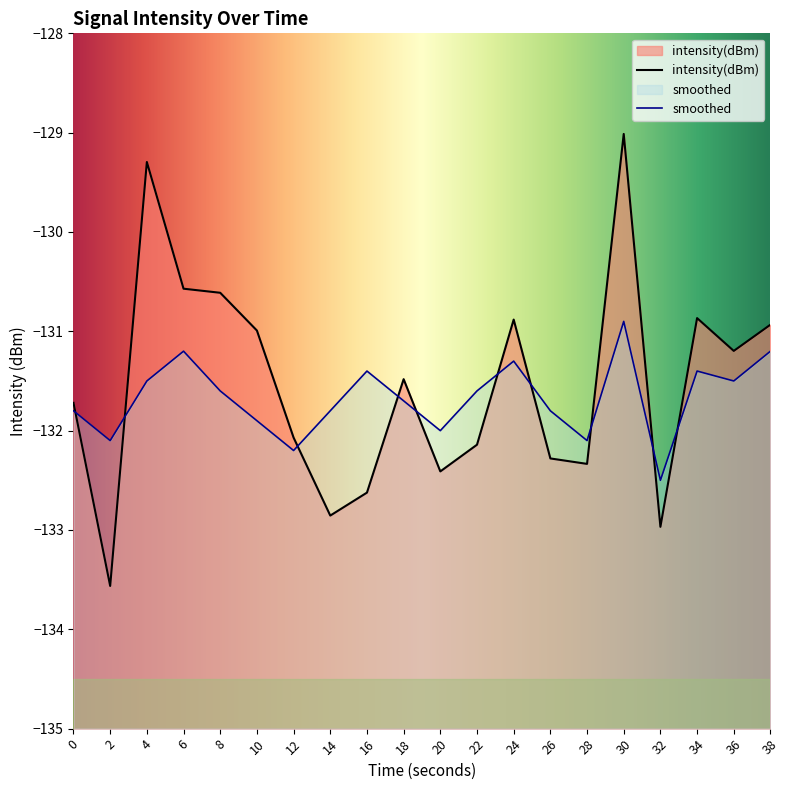

What are all the series names shown in the legend?

intensity(dBm), smoothed